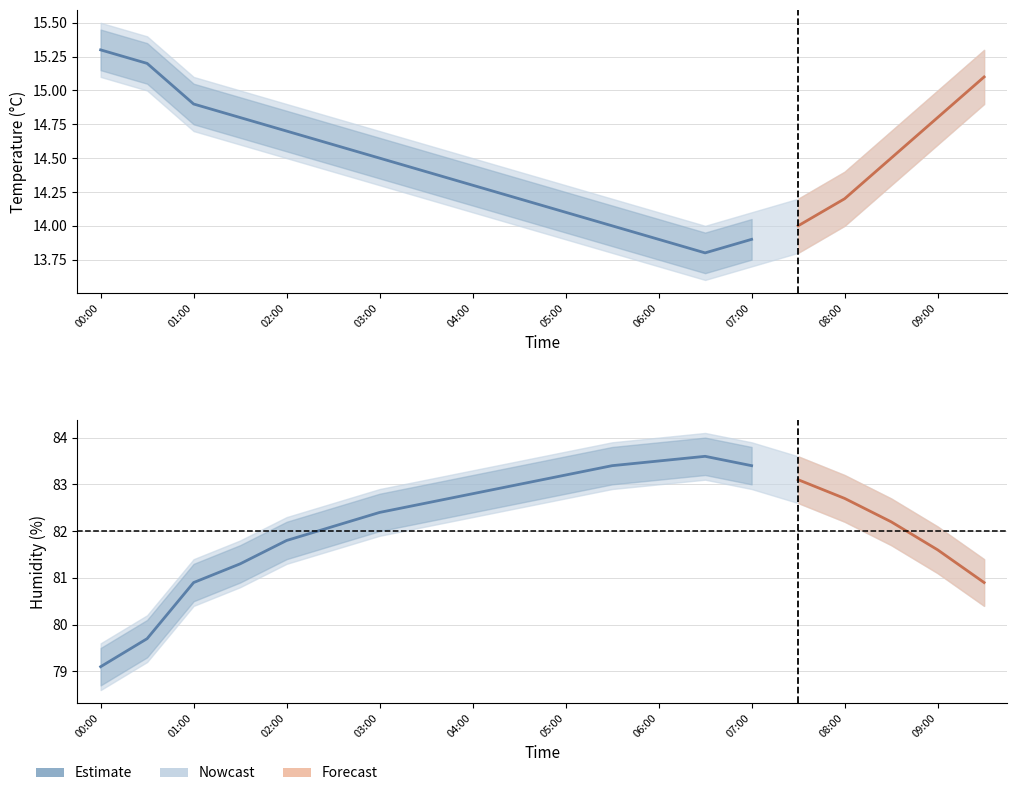

Which category has the lowest value across all series?

06:30